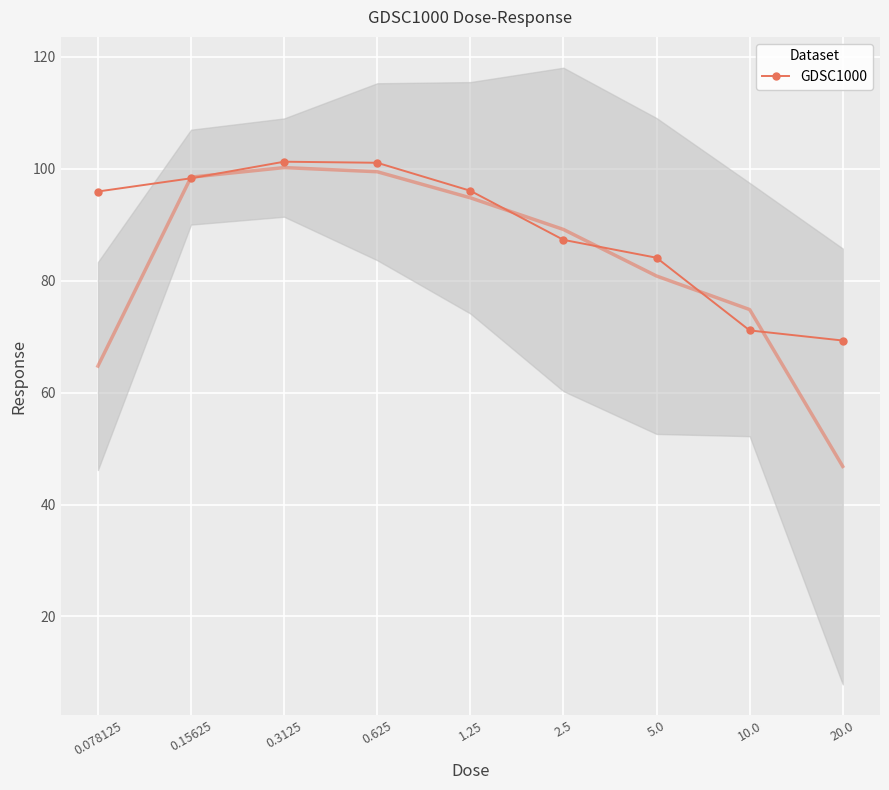

Reading left to right, list all the values displayed in this chart.

0.078125=95.9	0.15625=98.3	0.3125=101.3	0.625=101.1	1.25=96.1	2.5=87.3	5.0=84.1	10.0=71.1	20.0=69.3